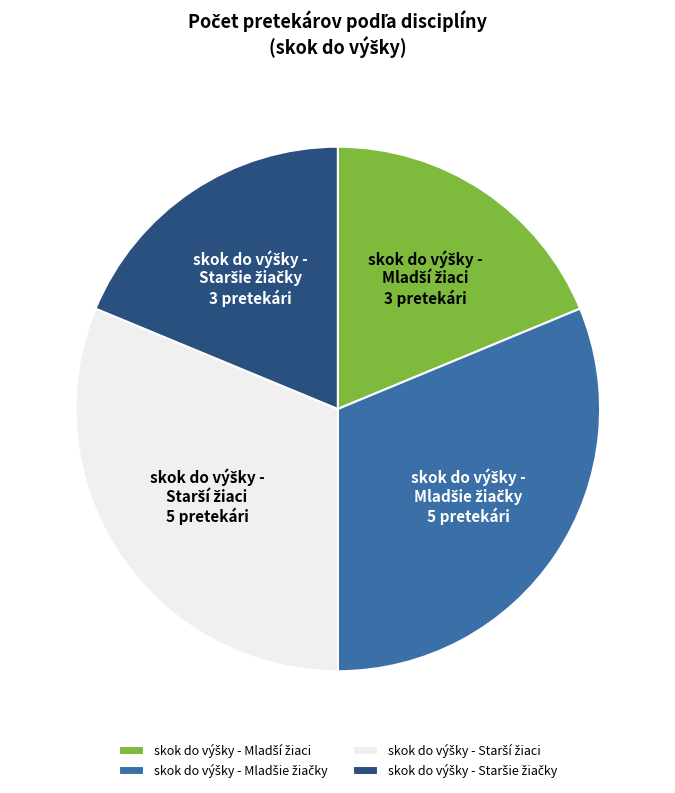

Is there a majority slice in this chart?

No